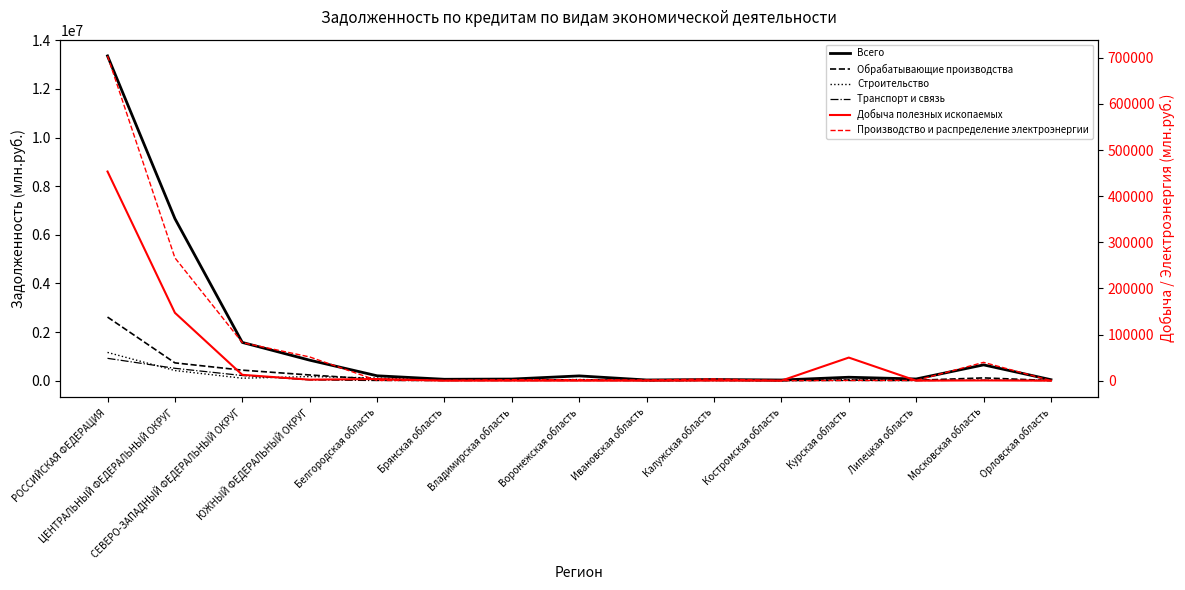

What is the difference between the second highest and minimum values in the Транспорт и связь series?

508374